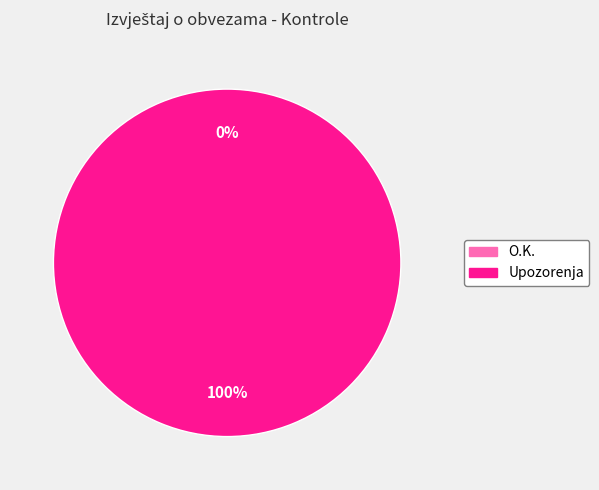

Does any single category account for the majority?

Yes